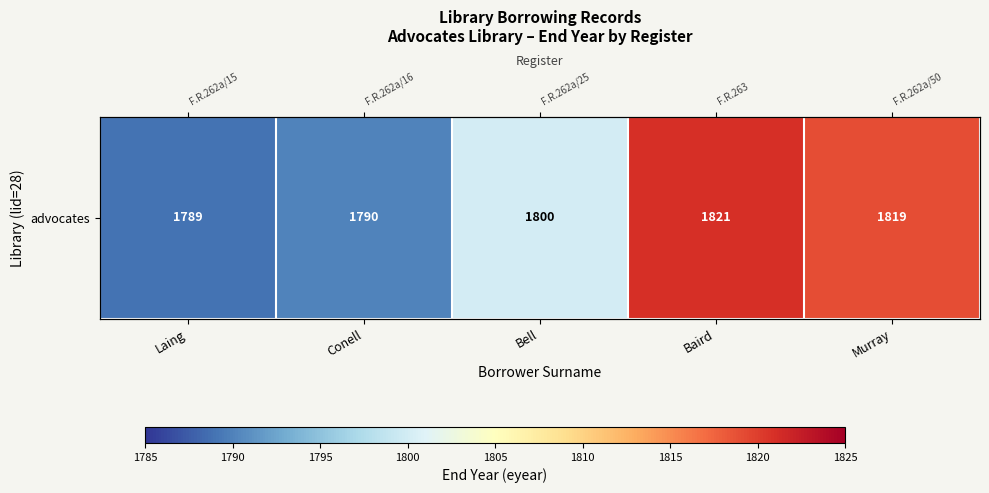

What is the change in value from Conell to Bell?

+10